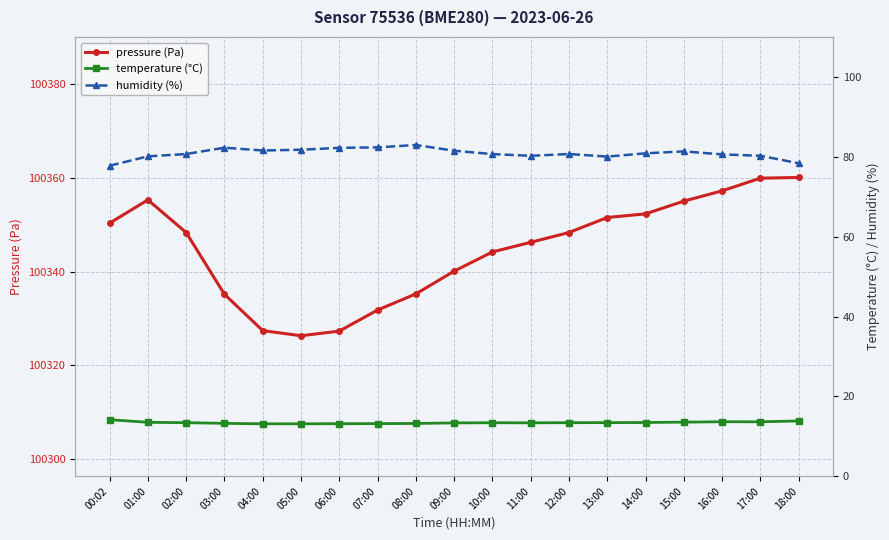

List the labels in order of temperature (°C) value, largest first.

00:02, 18:00, 16:00, 17:00, 15:00, 01:00, 14:00, 13:00, 02:00, 12:00, 10:00, 11:00, 09:00, 03:00, 08:00, 07:00, 06:00, 05:00, 04:00